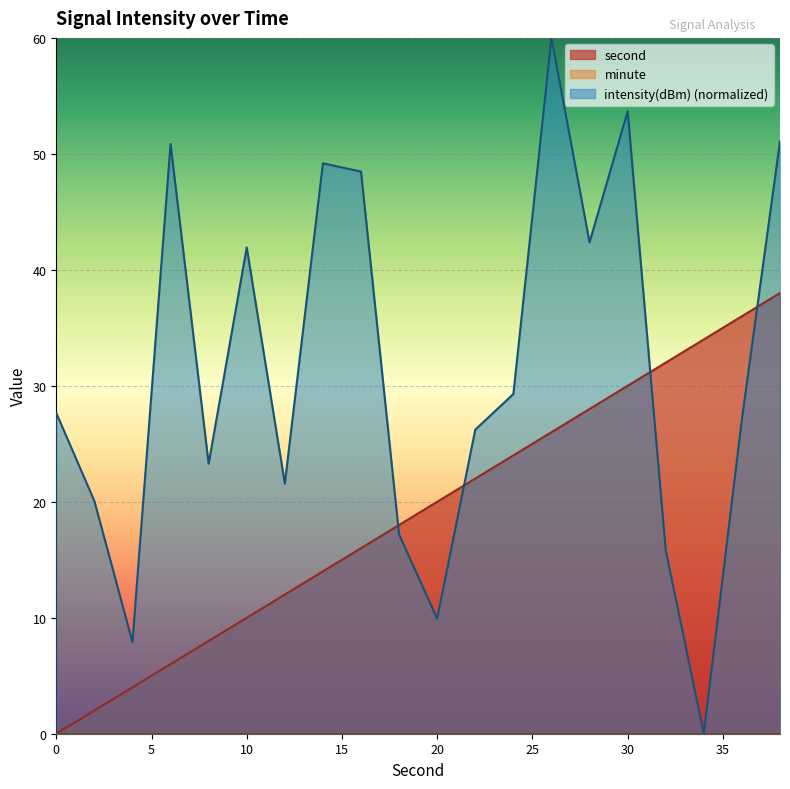

What value does the second series have at 32?

32.0